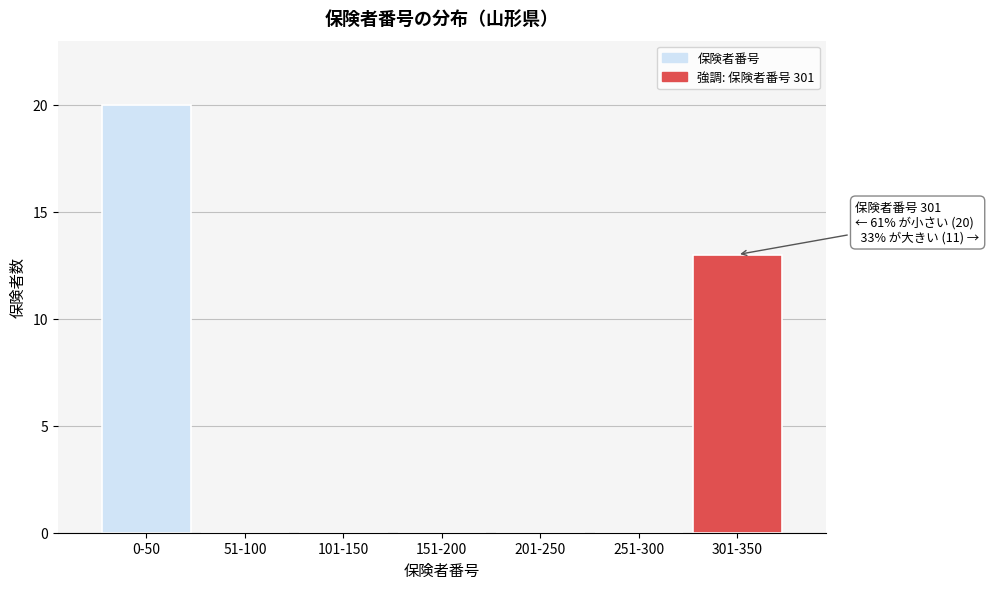

Reading left to right, list all the values displayed in this chart.

0-50=20	51-100=0	101-150=0	151-200=0	201-250=0	251-300=0	301-350=13